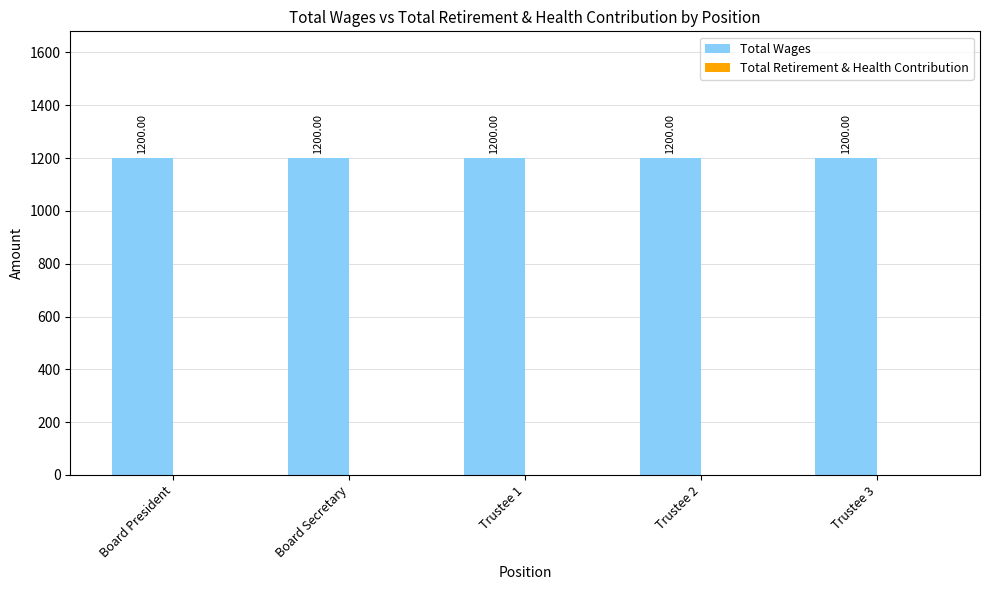

How many groups of bars are there?

5